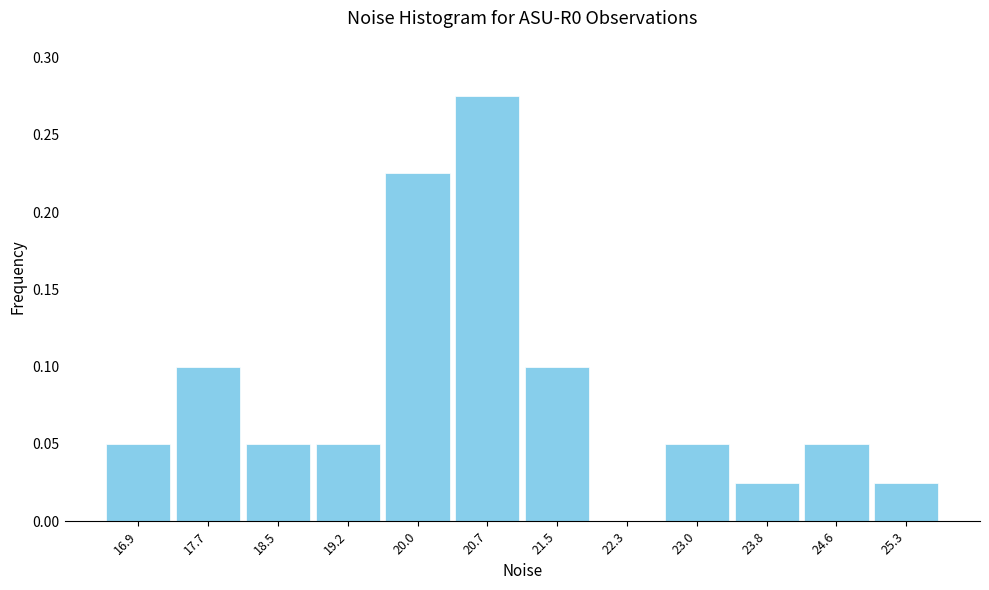

Reading left to right, transcribe this chart: for each bar, give the range it covers on the x-axis and its height. Neither the bar edges nor the heights are printed on the chart, so give them approximately, as read against the axes.

16.5 to 17.3: 0.050
17.3 to 18.1: 0.100
18.1 to 18.8: 0.050
18.8 to 19.6: 0.050
19.6 to 20.4: 0.225
20.4 to 21.1: 0.275
21.1 to 21.9: 0.100
21.9 to 22.7: 0
22.7 to 23.4: 0.050
23.4 to 24.2: 0.025
24.2 to 25.0: 0.050
25.0 to 25.7: 0.025